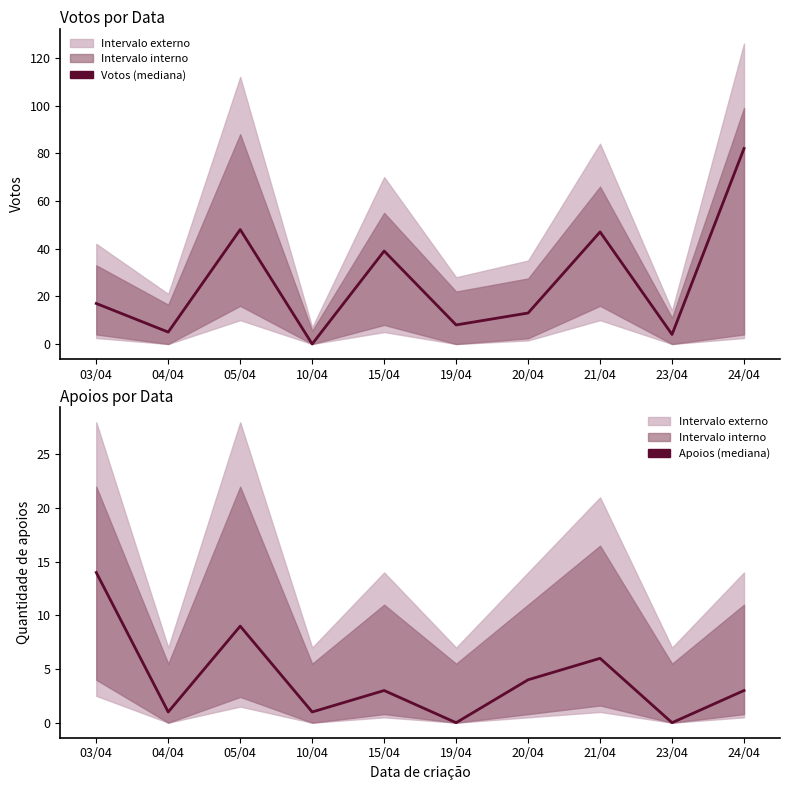

What is the maximum value for Votos (mediana)?

82